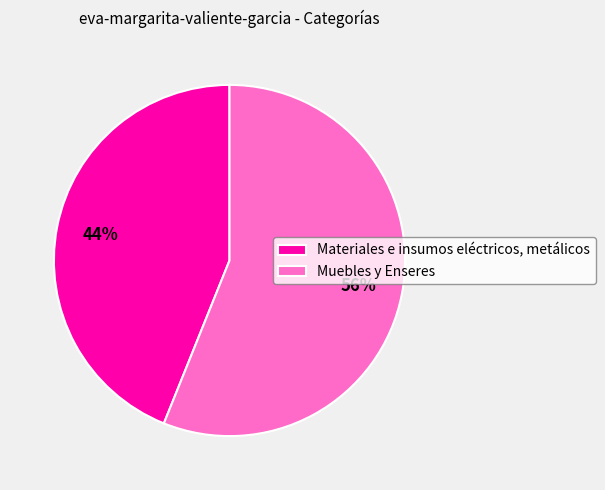

To the nearest percent, what is the combined percentage of Materiales e insumos eléctricos, metálicos and Muebles y Enseres?

100%